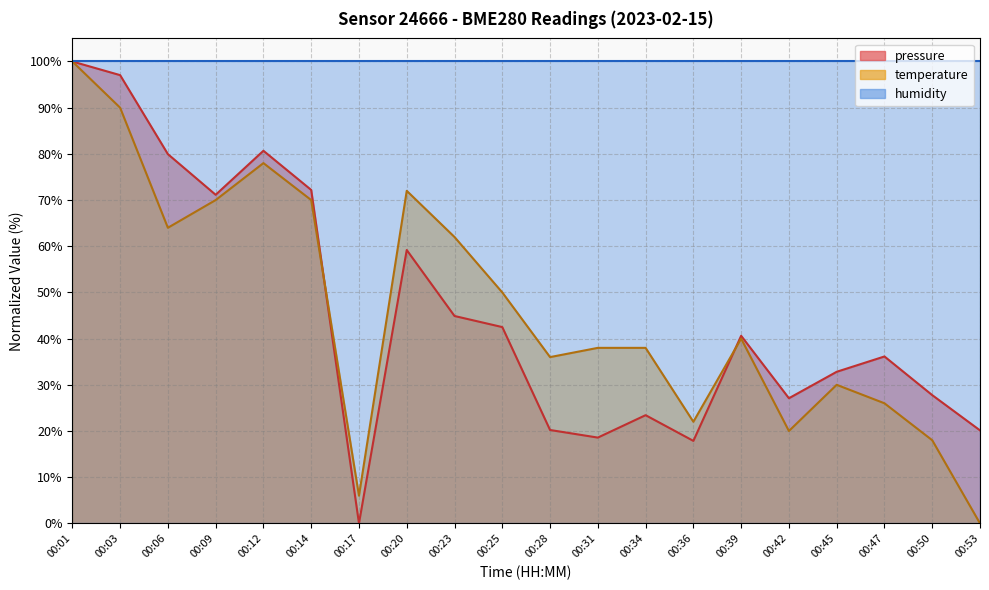

Which category has the highest value in the pressure series?

00:01